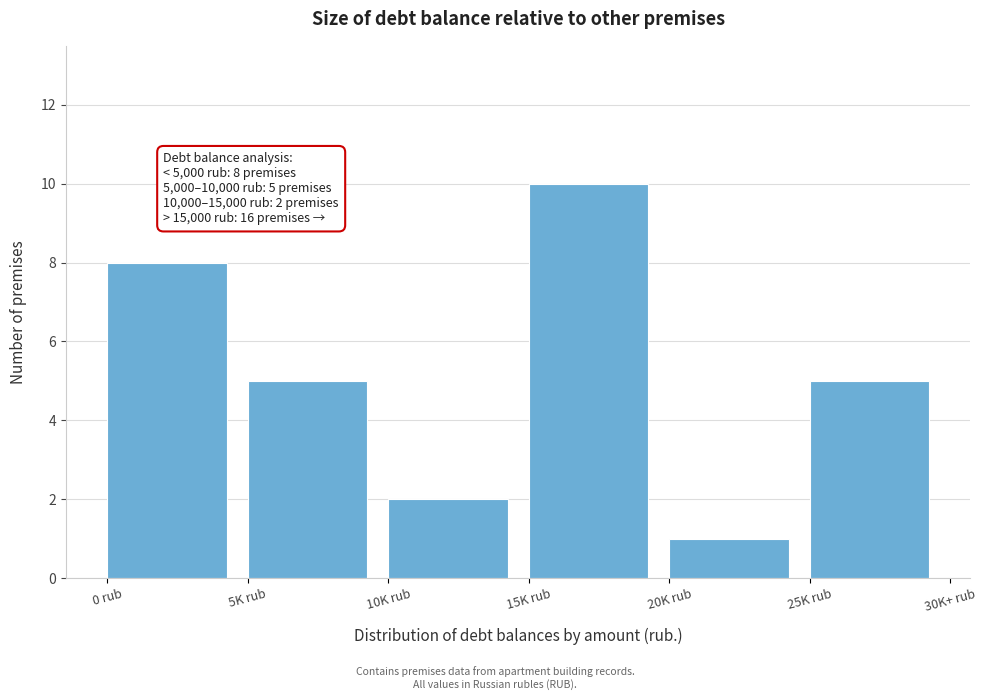

Reading left to right, transcribe all the data shown in this chart.

8	5	2	10	1	5